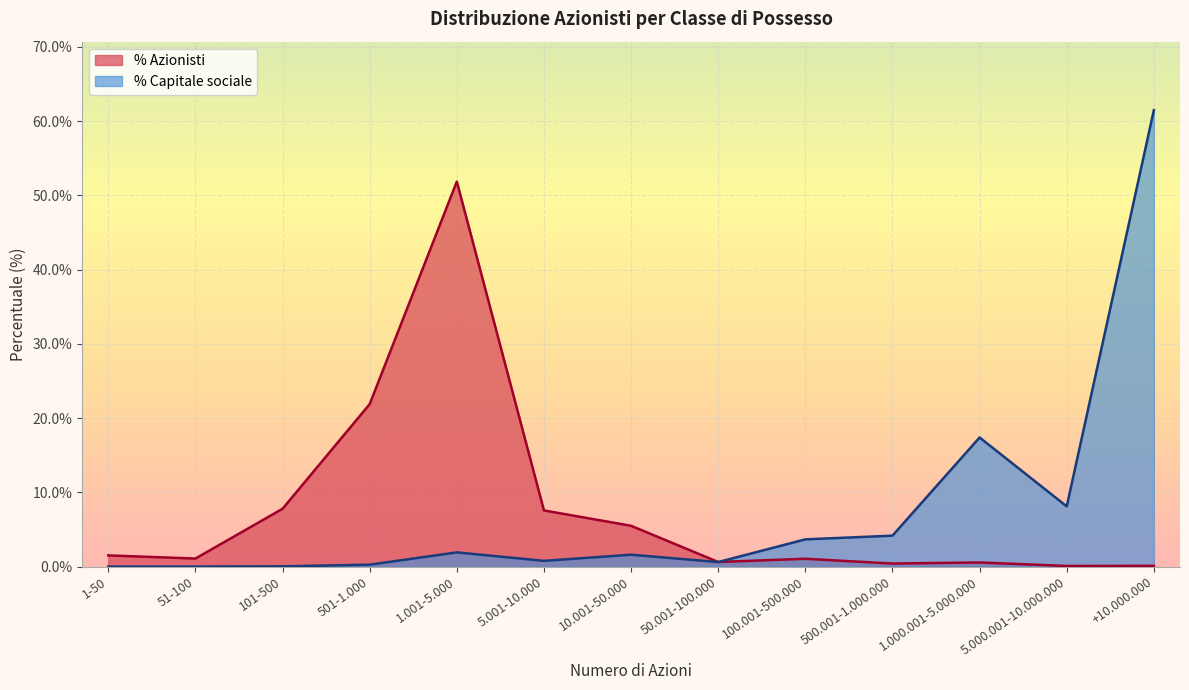

In n° Azionisti, how many points are lower than both neighbors (excluding endpoints)?

4